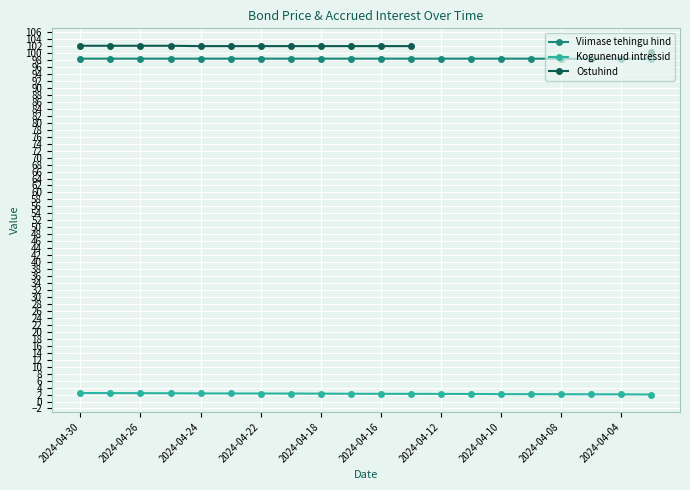

Count the number of categories in the chart.

20